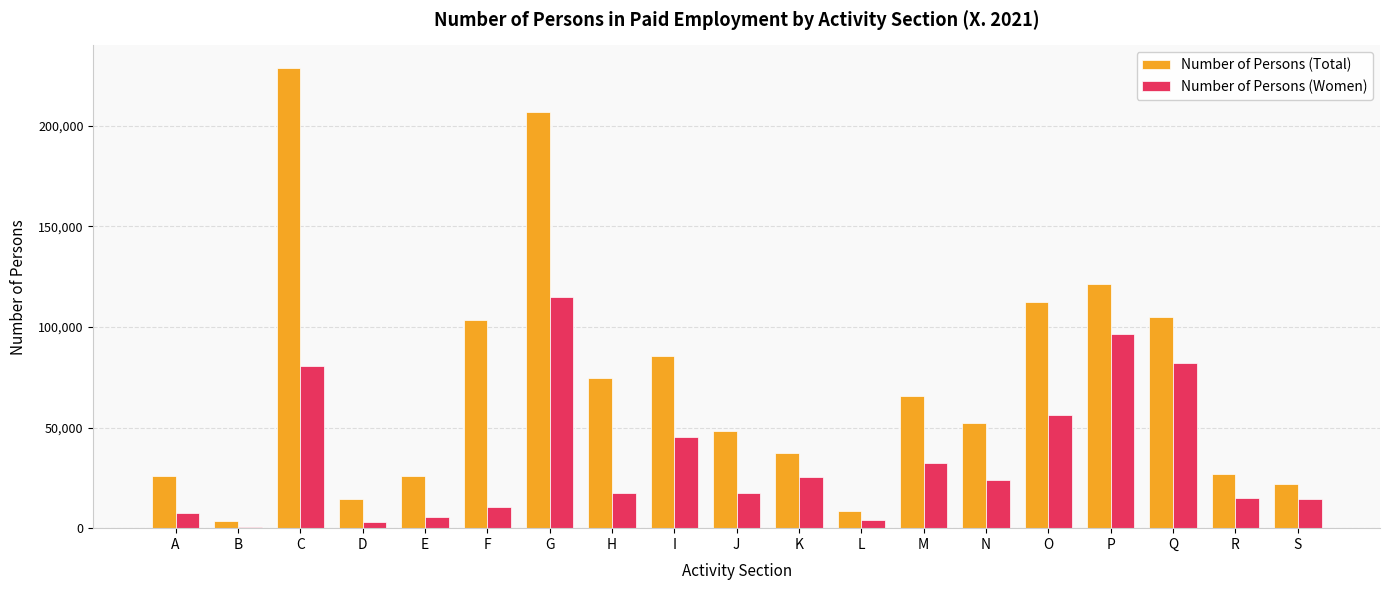

Is the value of Number of Persons (Total) at H greater than the value of Number of Persons (Women) at H?

Yes